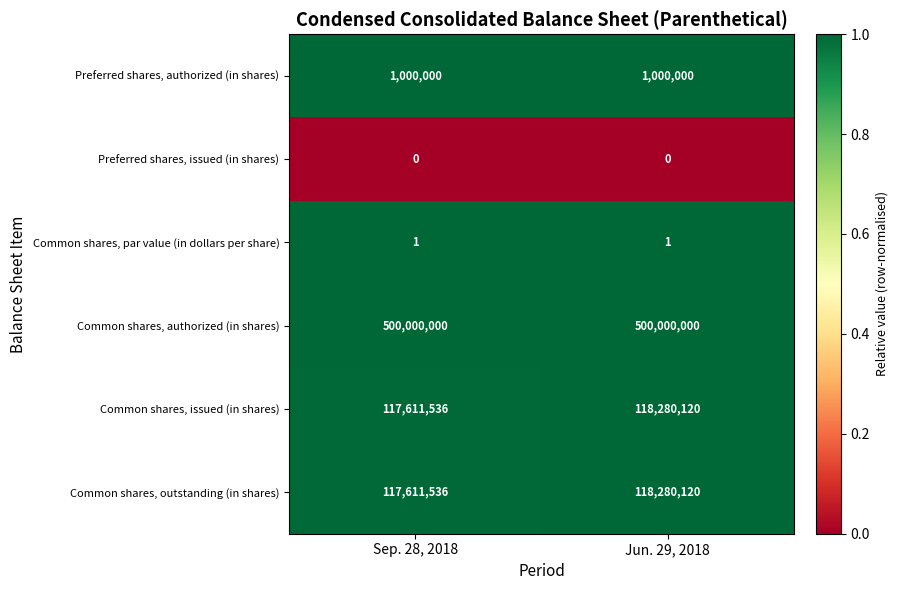

What is the spread (max minus min) of values at Sep. 28, 2018?

500000000